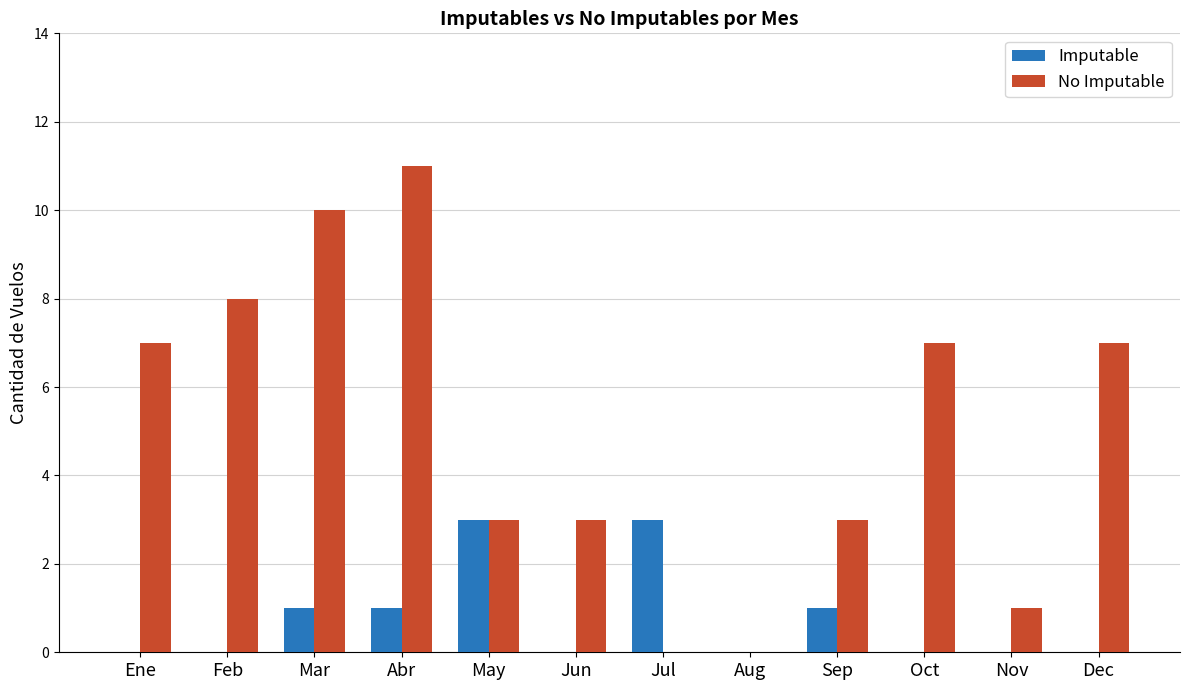

Which label corresponds to the largest value in the chart?

Abr